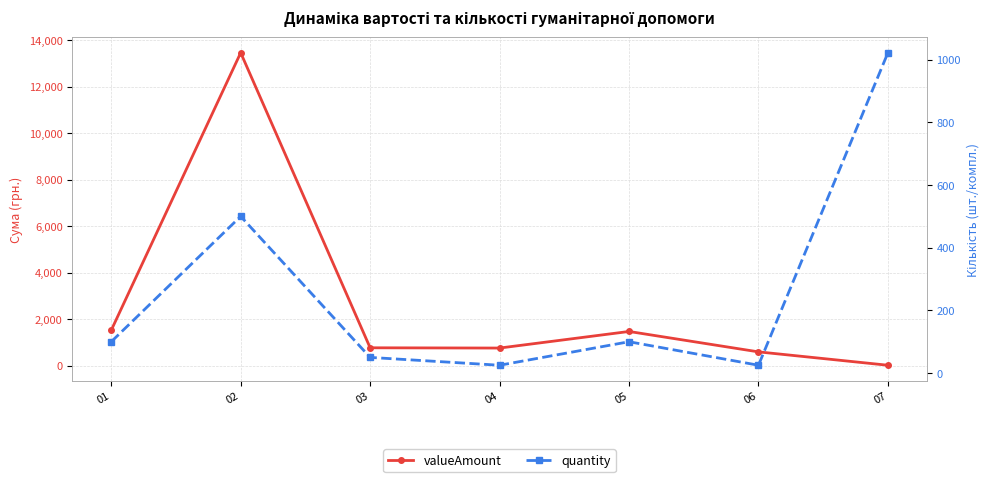

Where is valueAmount nearest to the value 6737?

01